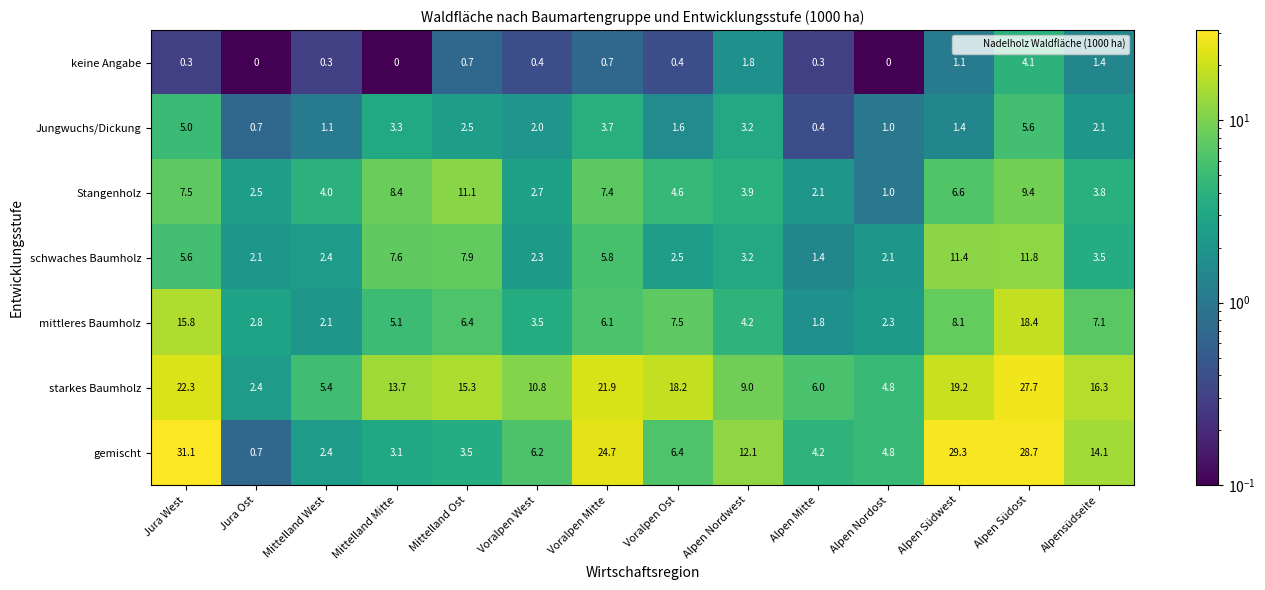

What value does the mittleres Baumholz series have at Jura West?

15.8